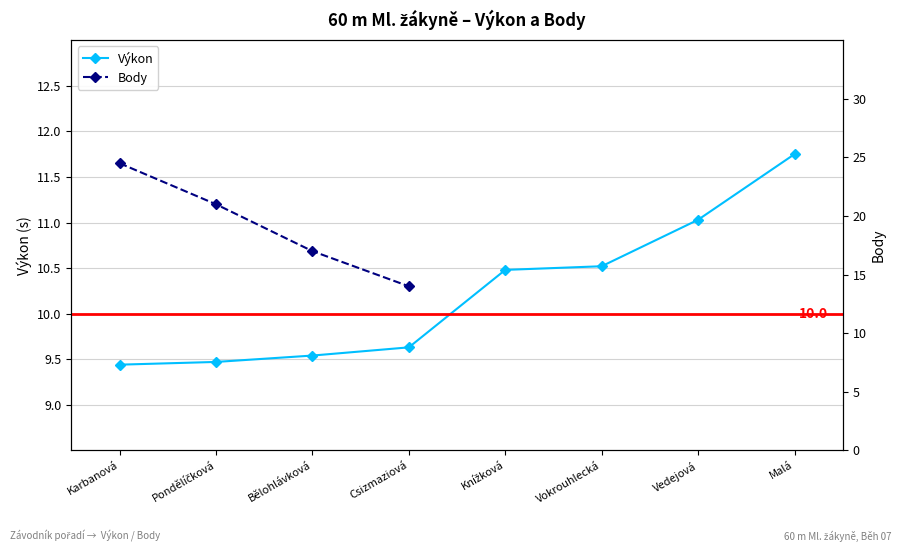

Where is Výkon nearest to the value 10?

Csizmaziová